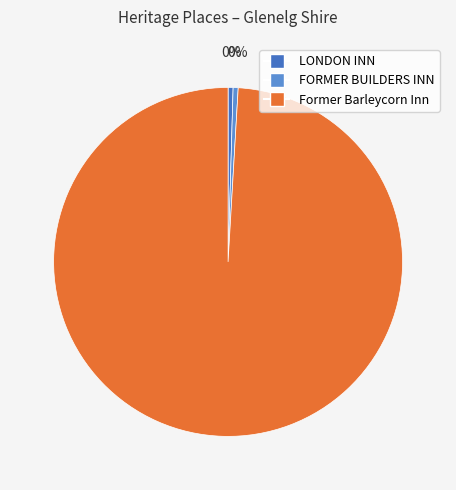

Count the number of slices in the pie.

3